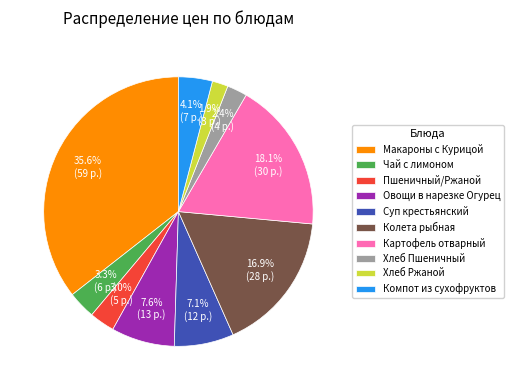

Is it true that Хлеб Пшеничный is 2% of the pie?

True